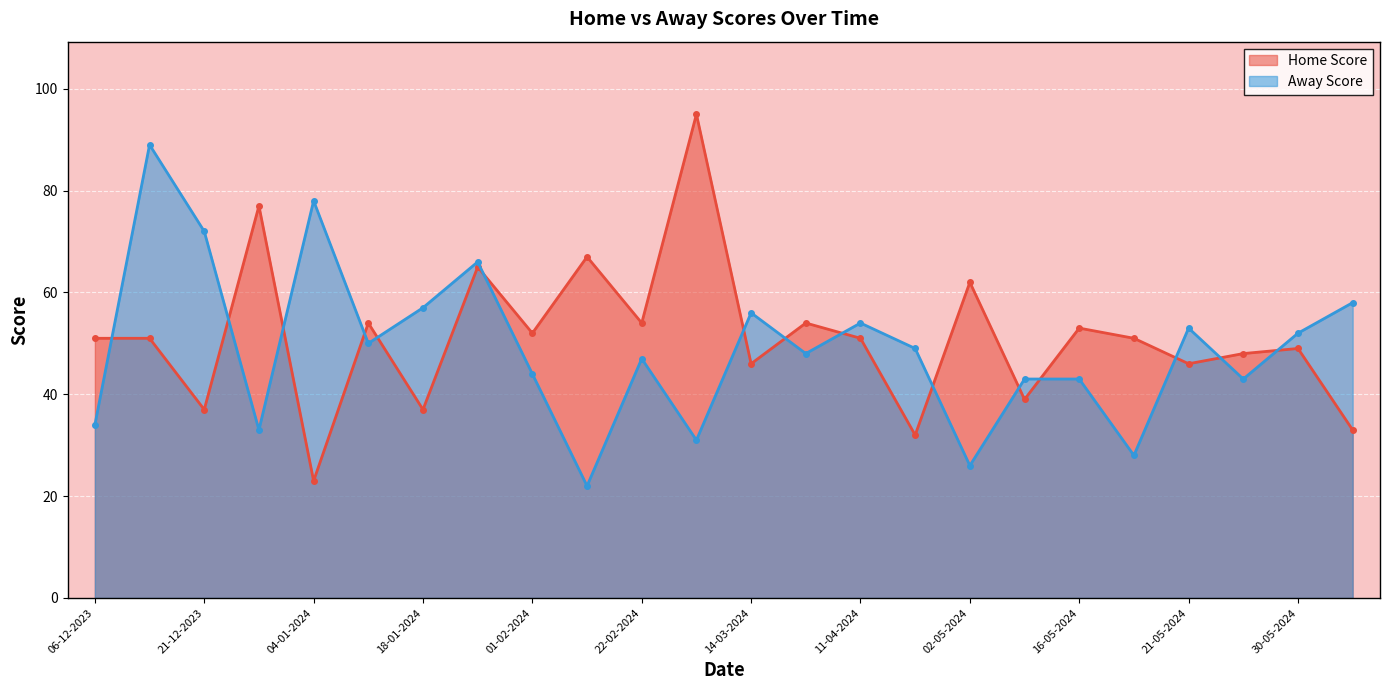

What is the total value across all series at 06-12-2023?

85